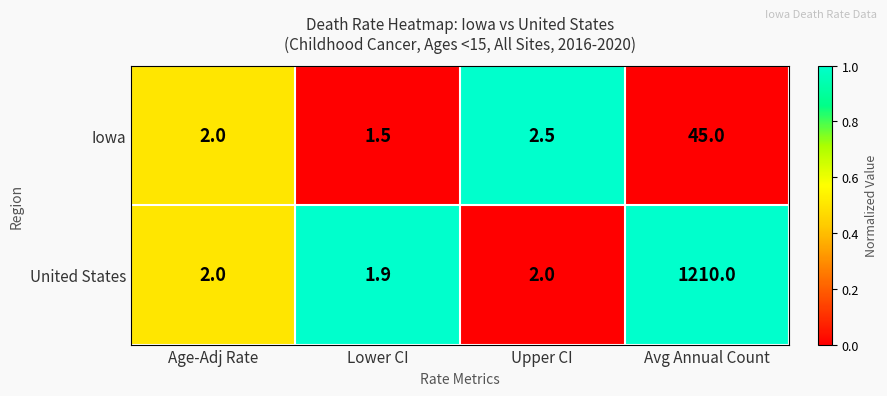

At which category does the chart reach its minimum across all series?

Lower CI